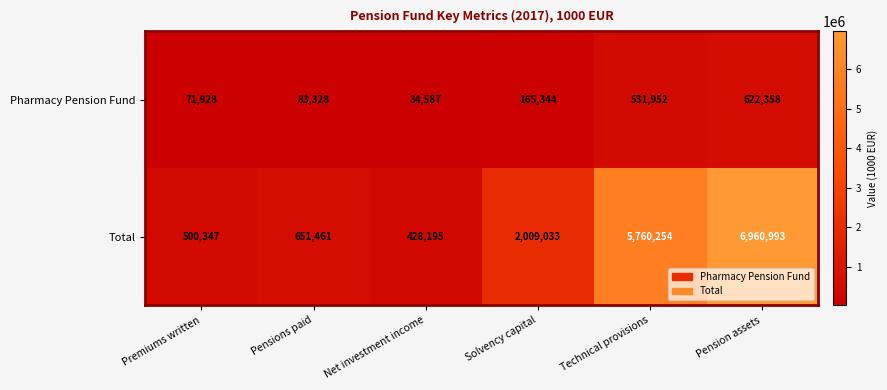

At which category is the sum across all series the highest?

Pension assets